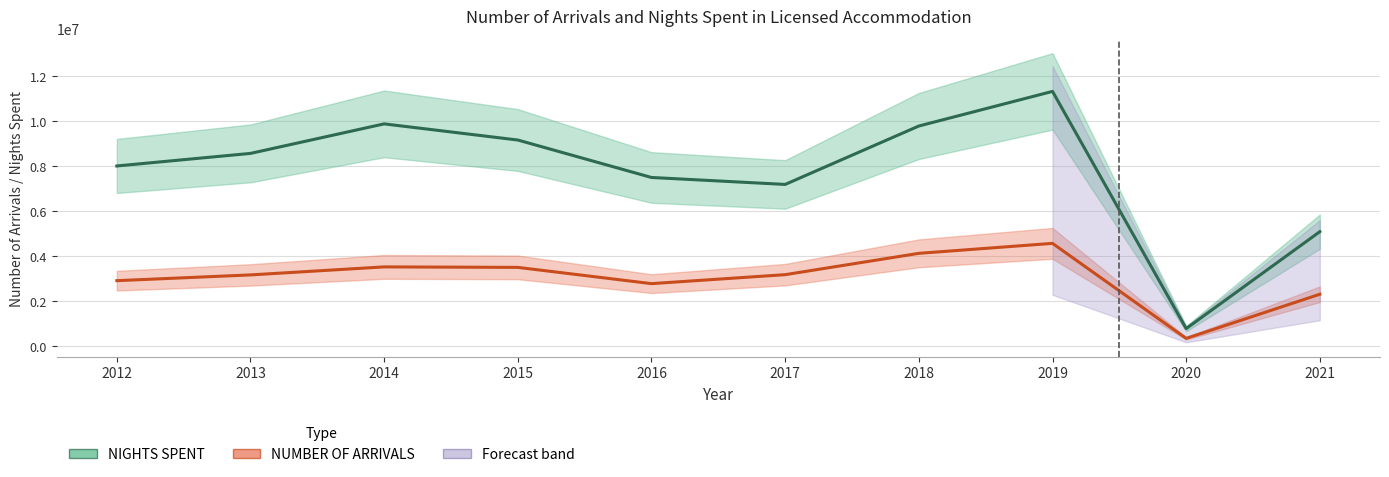

In NUMBER OF ARRIVALS, how many points are higher than both neighbors (excluding endpoints)?

2